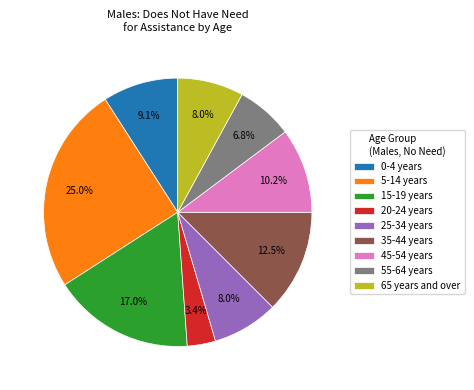

Which has a higher value, 15-19 years or 45-54 years?

15-19 years